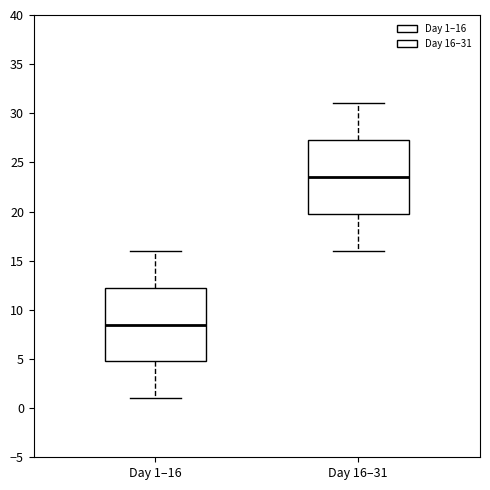

Reading left to right, read every box against the y-axis: the position of its median line, the range the box covers, and the ends of its whiskers. The values are not printed on the chart, so give them approximately, as read against the axis.

Day 1–16: median 8.5, box 5.0 to 12.5, whiskers 1.0 to 16.0
Day 16–31: median 23.5, box 20.0 to 27.5, whiskers 16.0 to 31.0